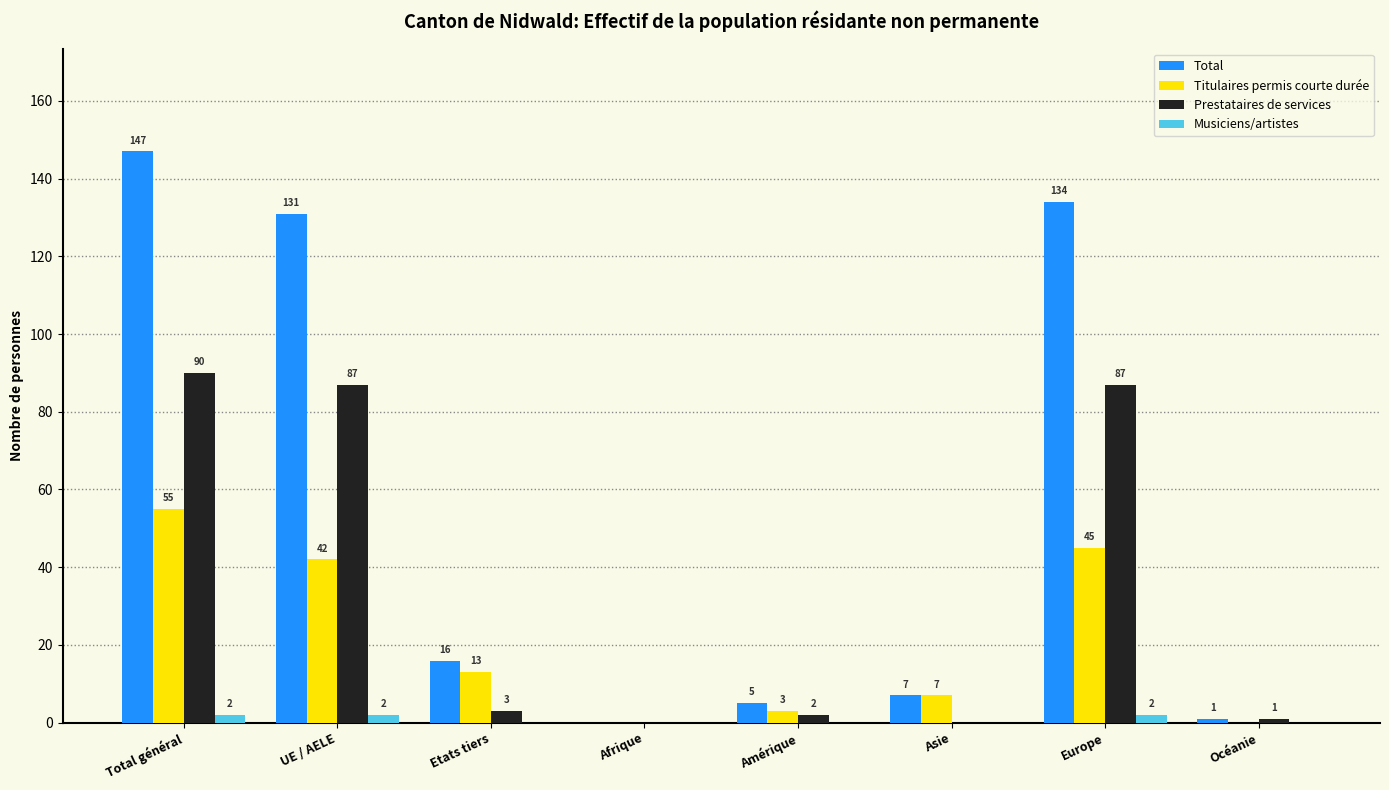

What is the greatest value displayed?

147